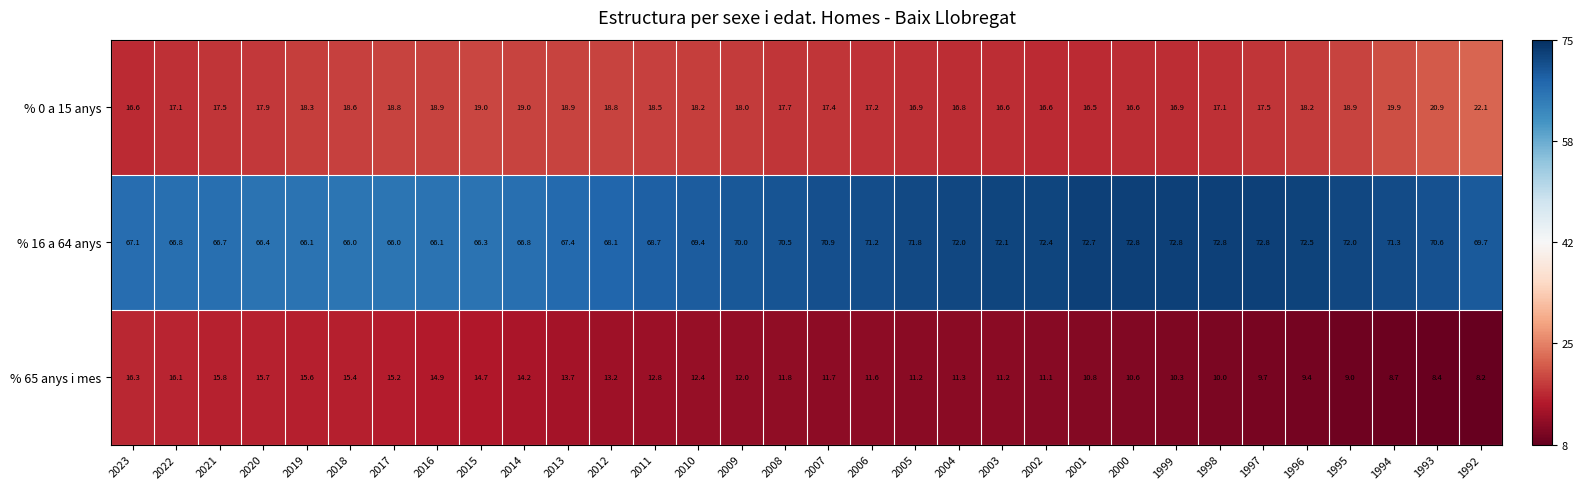

The value of % 0 a 15 anys at 2019 is 28.4. True or false?

False